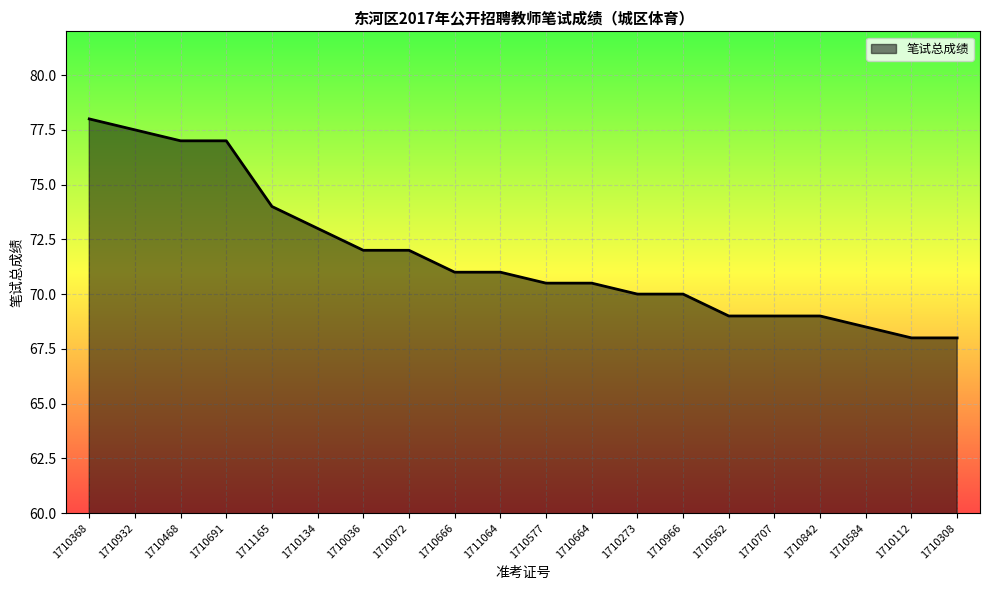

What is the average value?

71.8